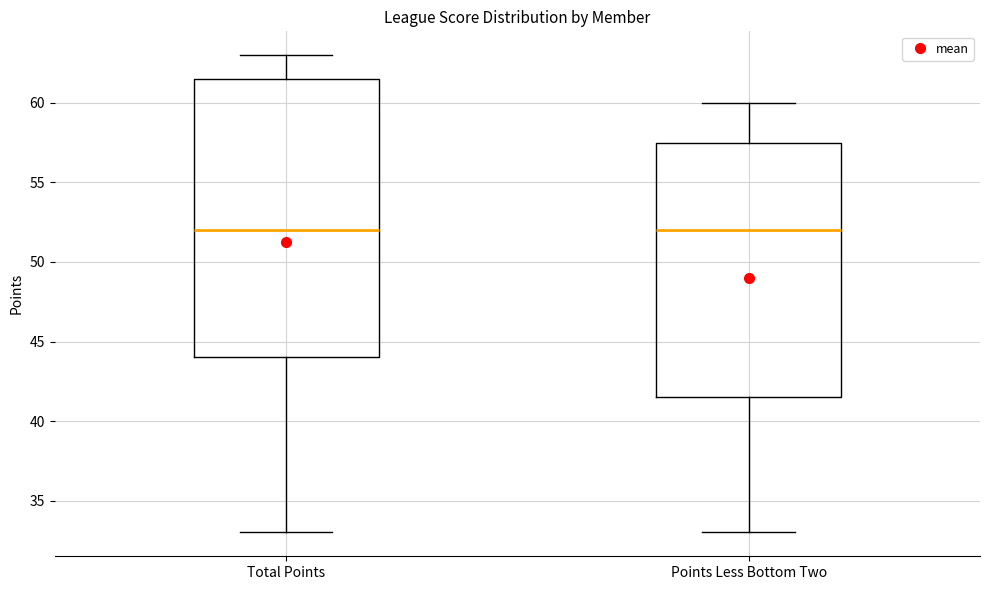

Reading left to right, transcribe this box plot: for each box, give where its median line is, the range the box spans, and where its two whiskers end, as read against the y-axis. The values are not printed on the chart, so give them approximately, as read against the axis.

Total Points: median 52.0, box 44.0 to 61.5, whiskers 33.0 to 63.0
Points Less Bottom Two: median 52.0, box 41.5 to 57.5, whiskers 33.0 to 60.0